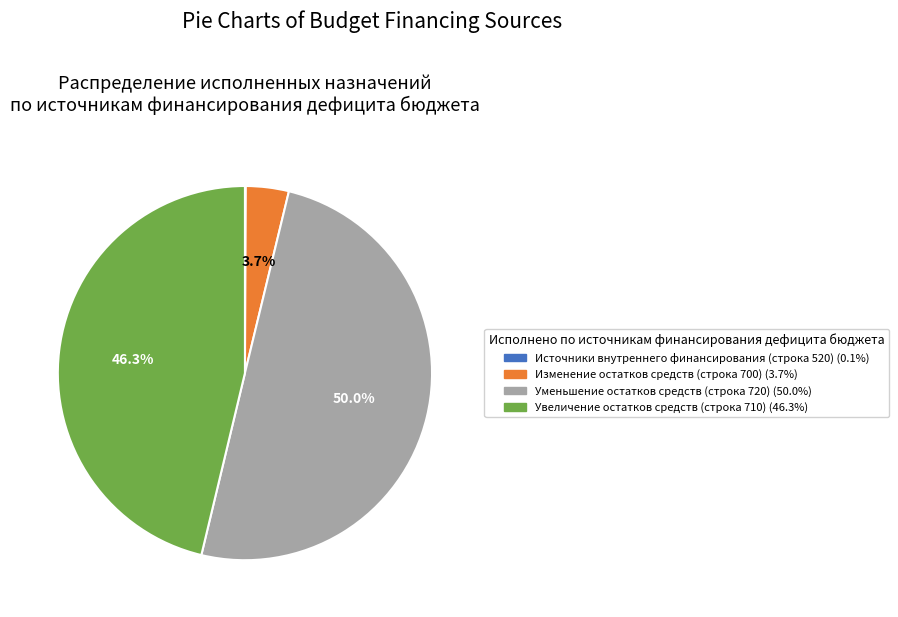

What percentage is the Изменение остатков средств slice, to the nearest percent?

4%